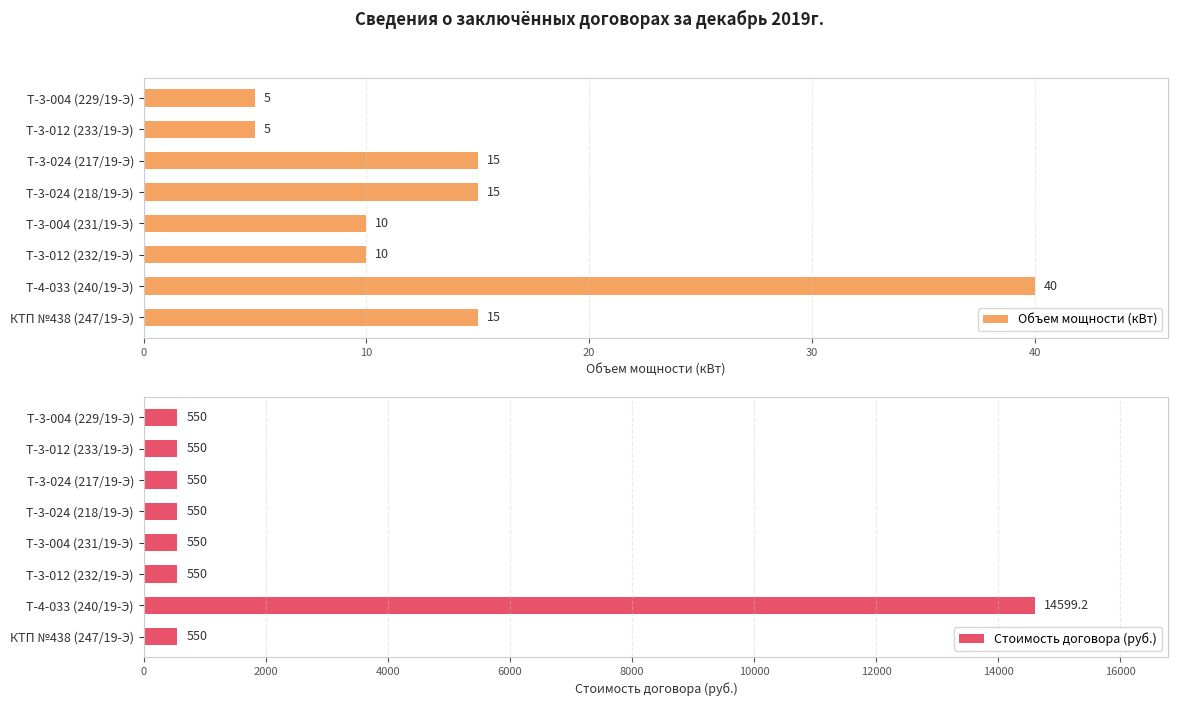

What value does the Объем мощности (кВт) series have at КТП №438 (247/19-Э)?

15